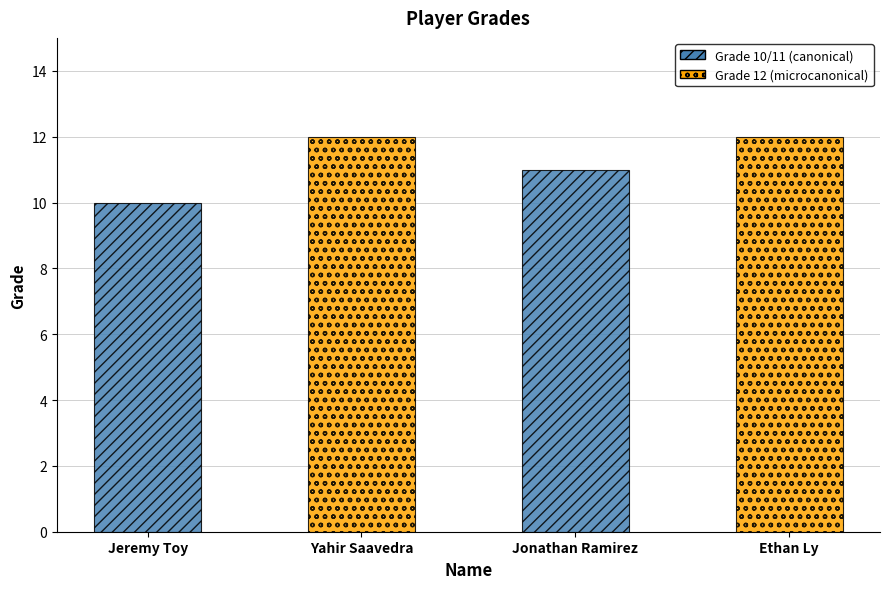

What value does the data have at Jonathan Ramirez?

11